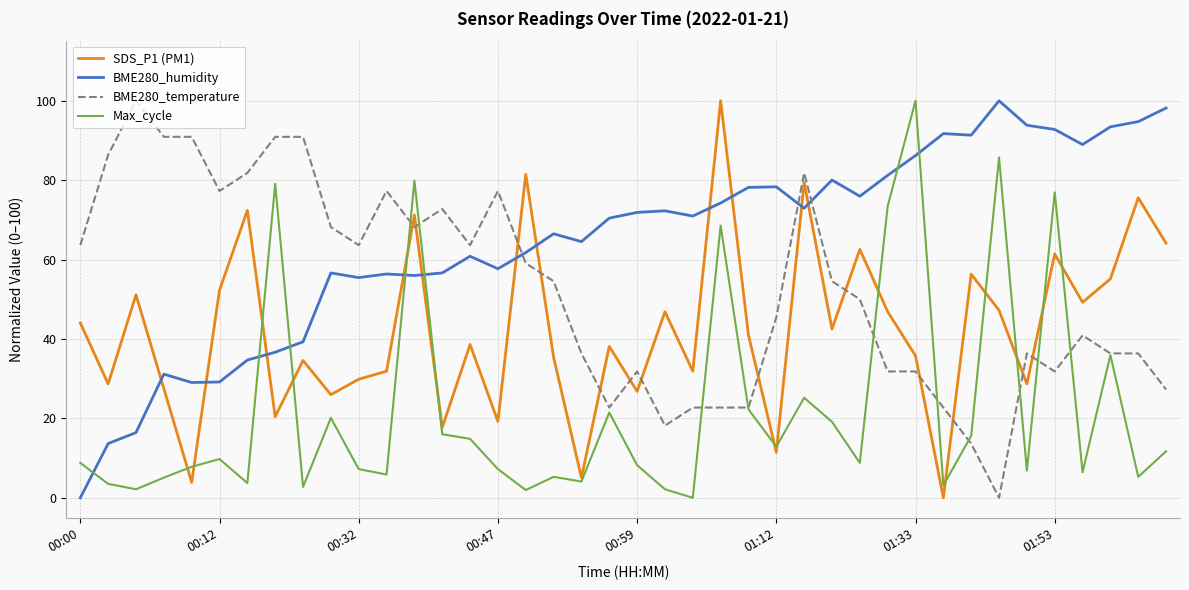

Rank the series by their average value, from highest to lowest.

BME280_humidity, BME280_temperature, SDS_P1 (PM1), Max_cycle